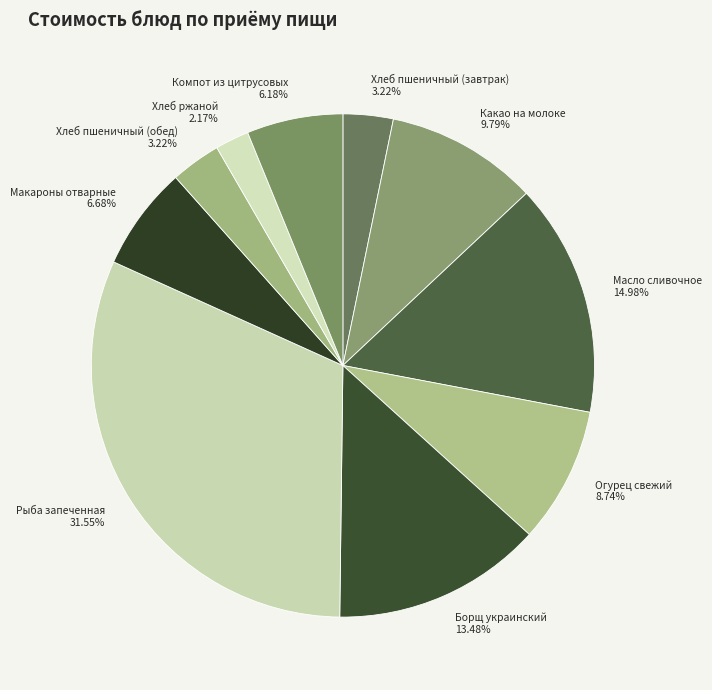

Which category has the biggest portion of the pie?

Рыба запеченная